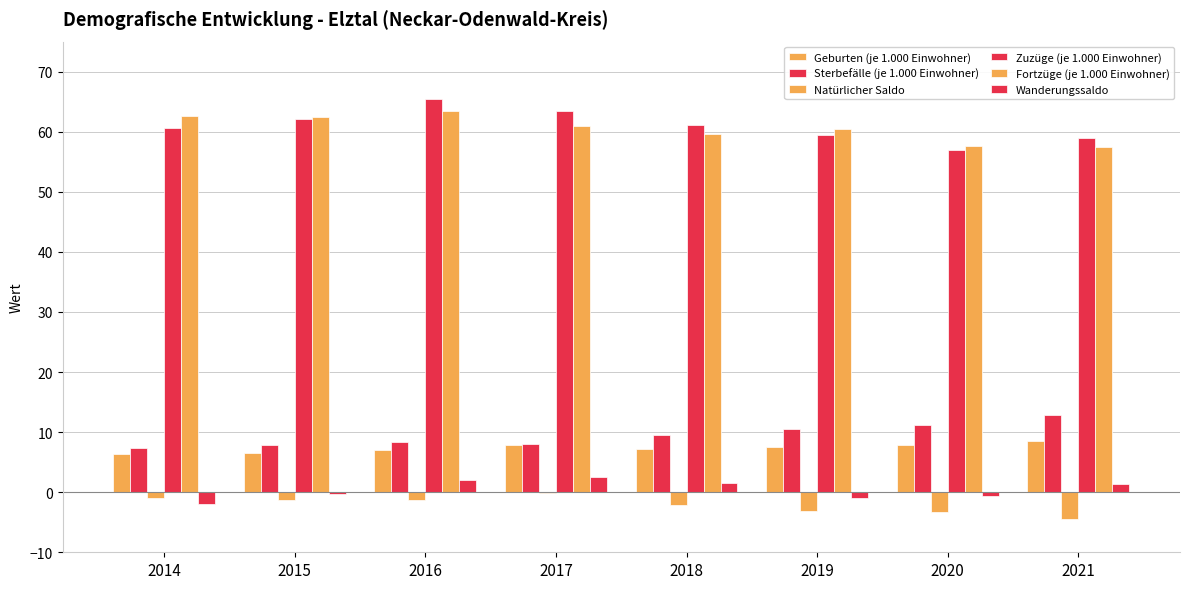

What is the value of the Natürlicher Saldo bar at the 2nd from the left?

-1.3